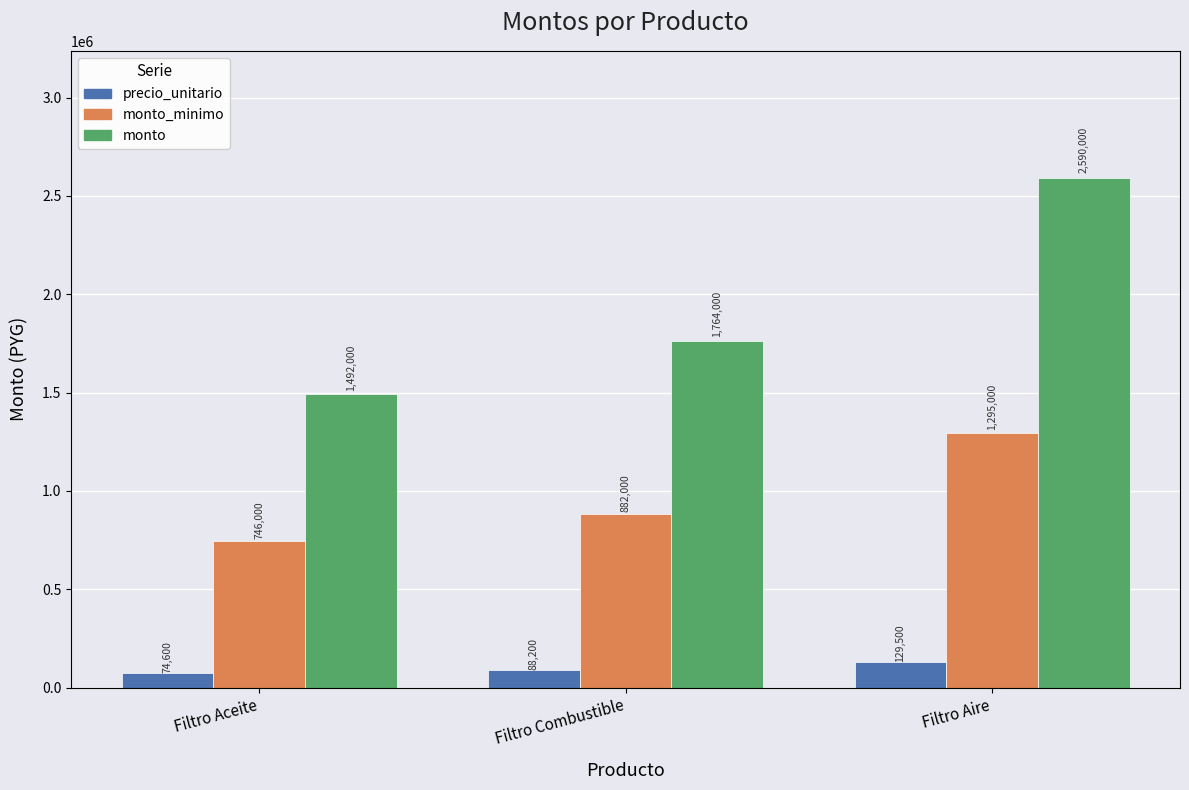

What is the greatest value displayed?

2590000